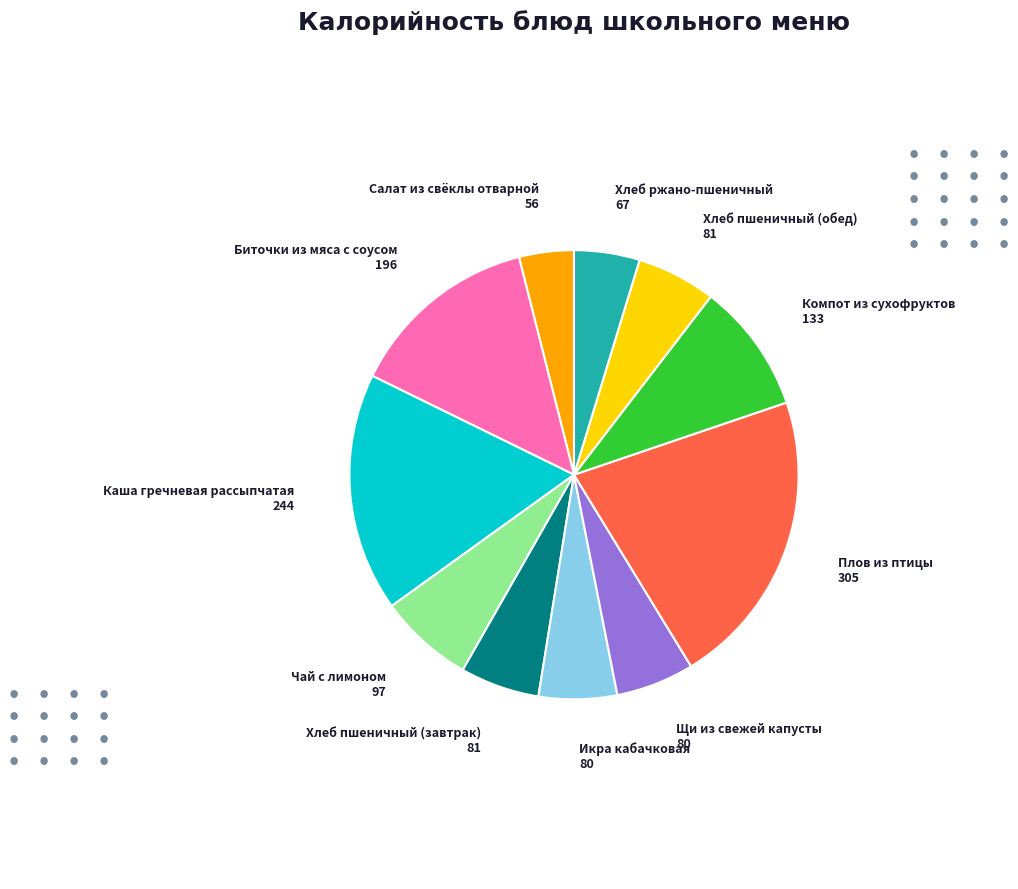

Does any single category account for the majority?

No